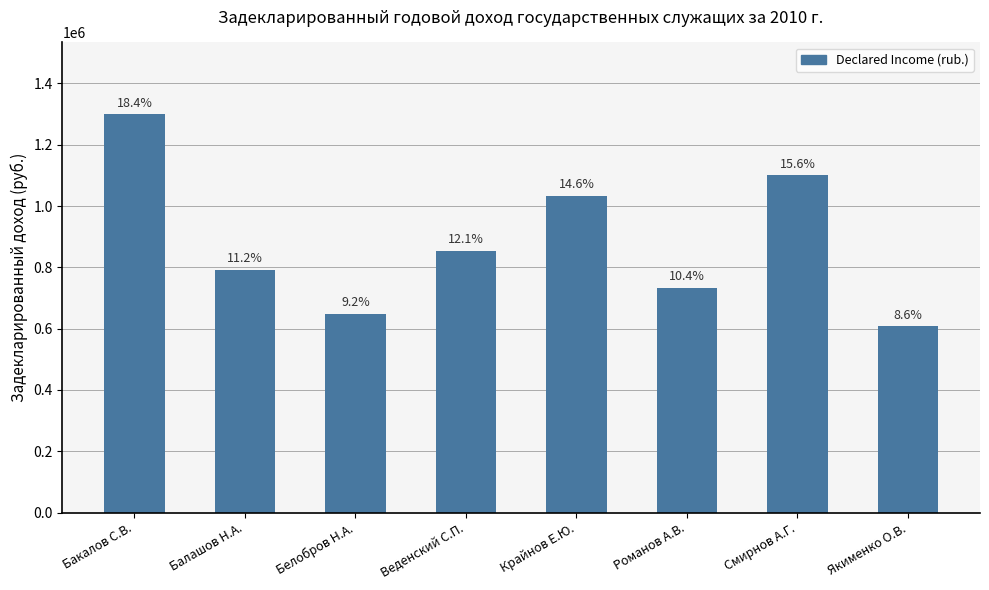

The chart shows a value of 258430.9 at Смирнов А.Г.. True or false?

False